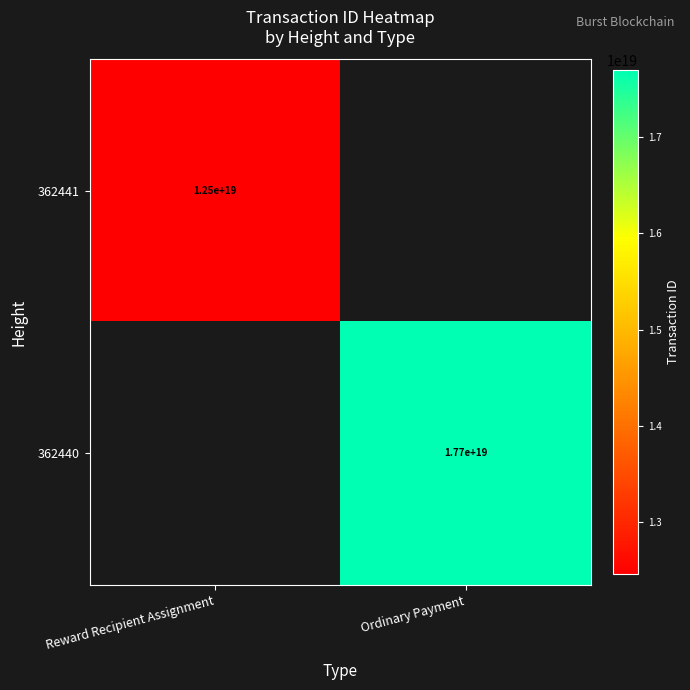

The value of 362441 at Reward Recipient Assignment is 6880199771604284416. True or false?

False